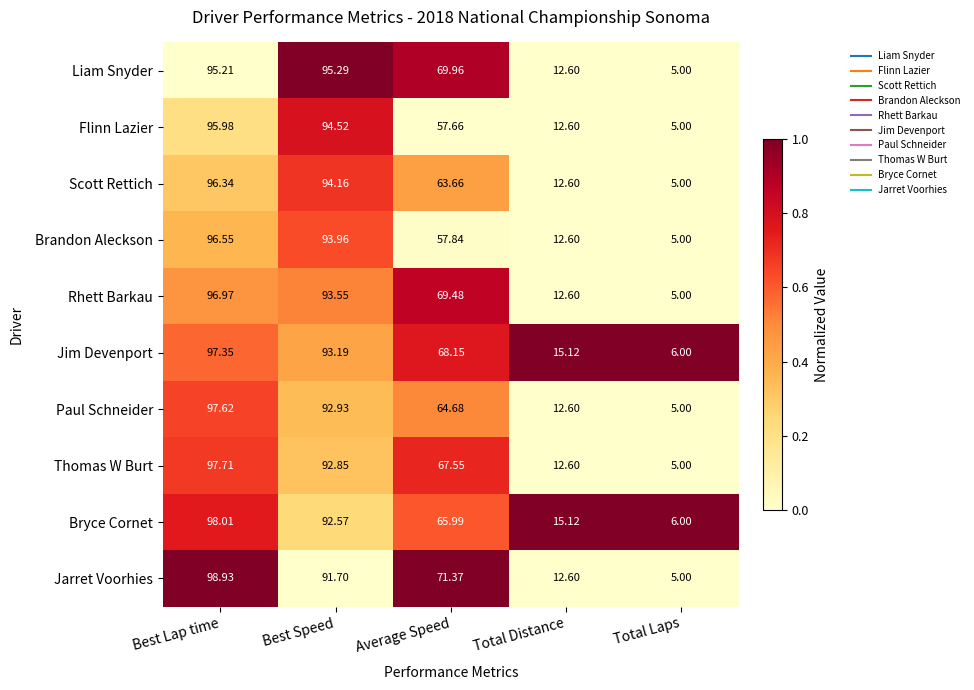

Which category has the highest value across all series?

Best Lap time